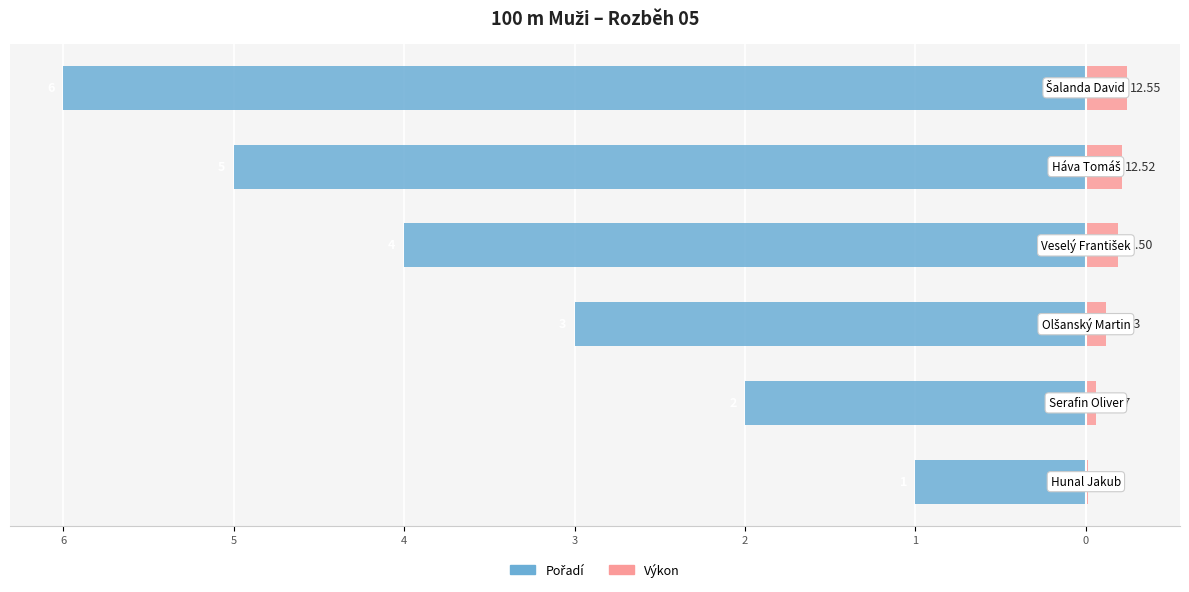

How many groups of bars are there?

6